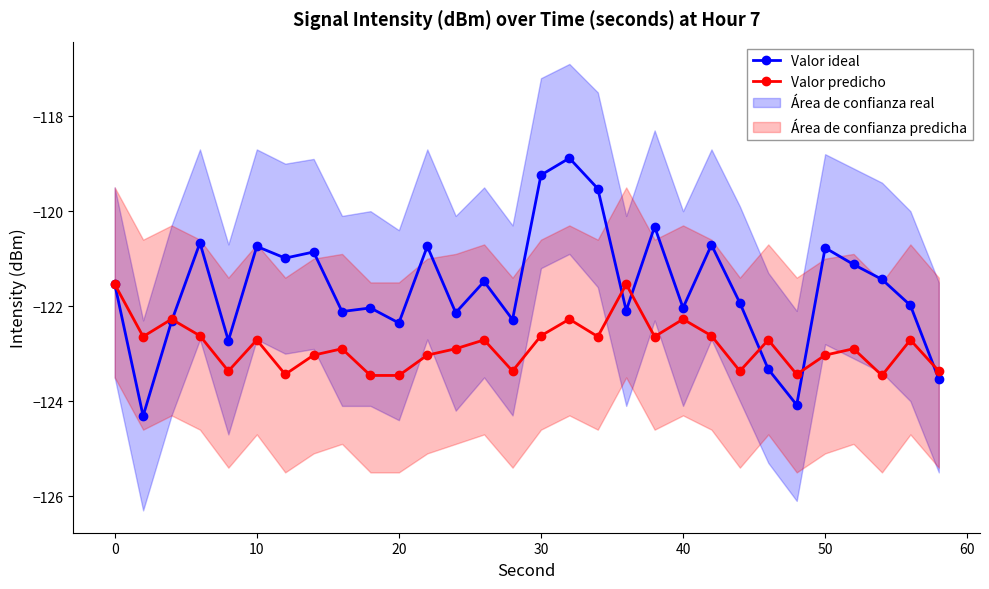

How many intersections are there between Valor predicho and Valor ideal?

7